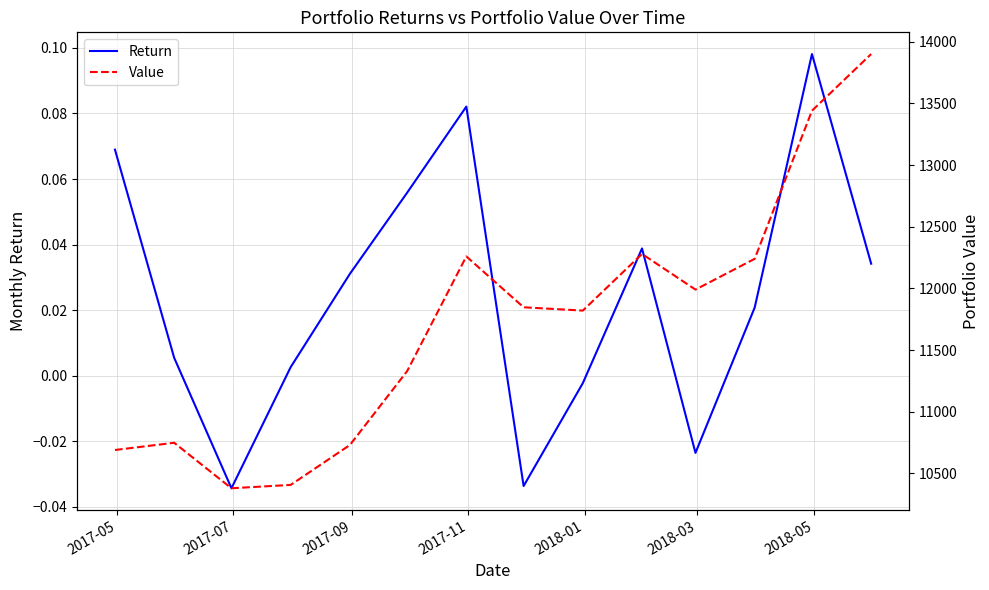

Which series has the widest spread of values?

Value